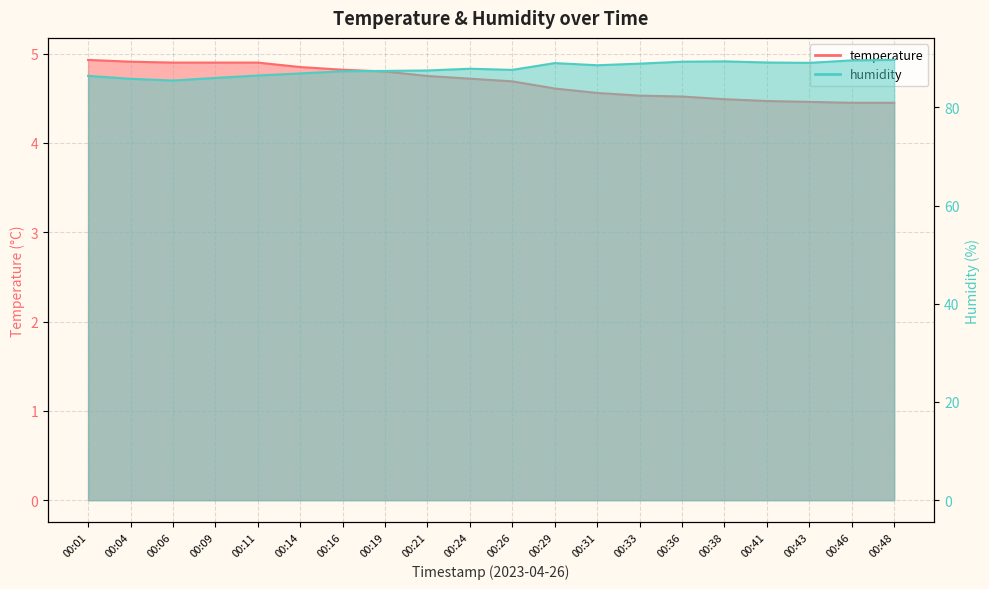

Between 00:24 and 00:41, which series saw the biggest shift?

humidity